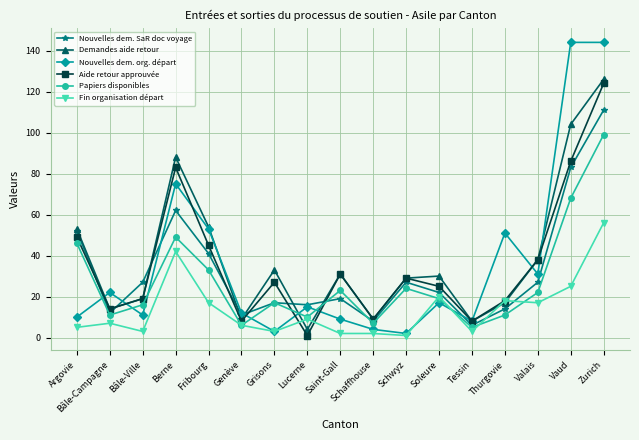

At how many categories does at least one series exceed 121?

2